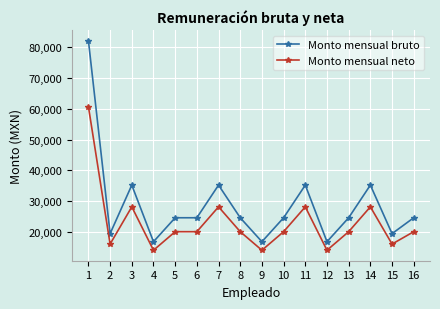

What is the total value across all series at 9?

31061